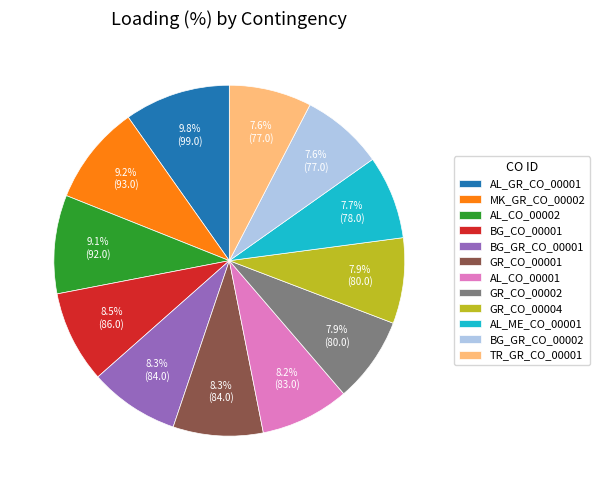

Which category has the biggest portion of the pie?

AL_GR_CO_00001